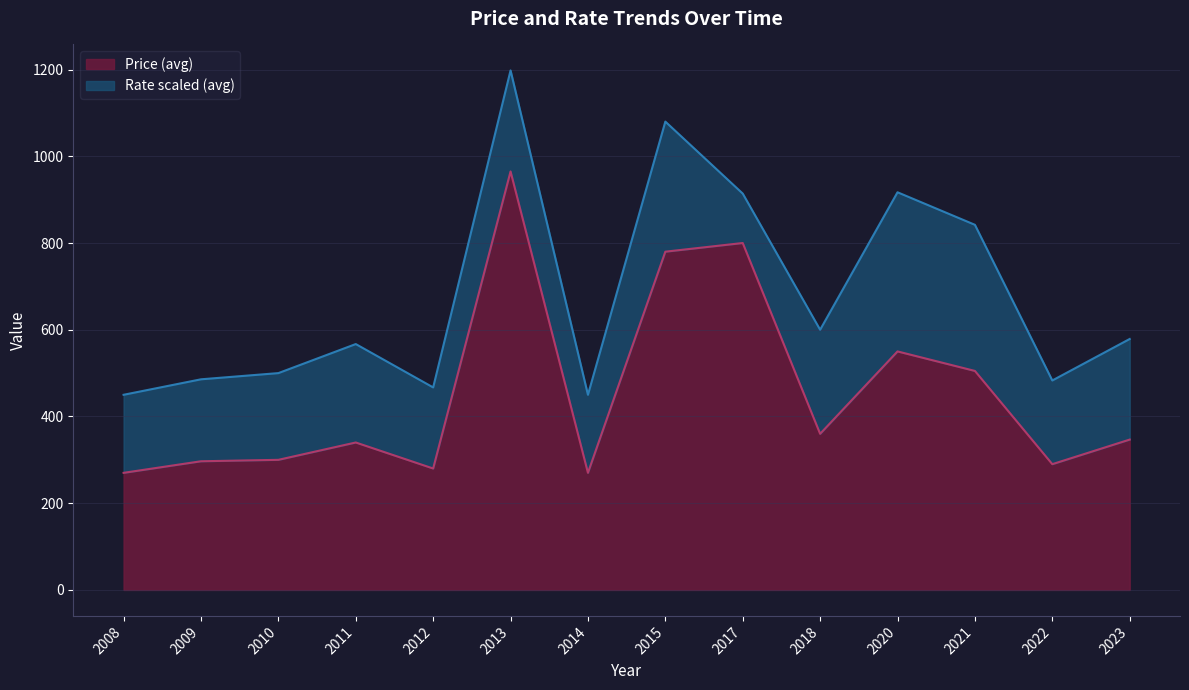

What is the difference between the maximum and minimum values?

695.0